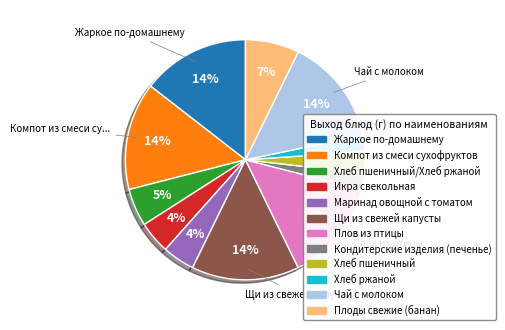

To the nearest percent, what is the average slice percentage?

8%